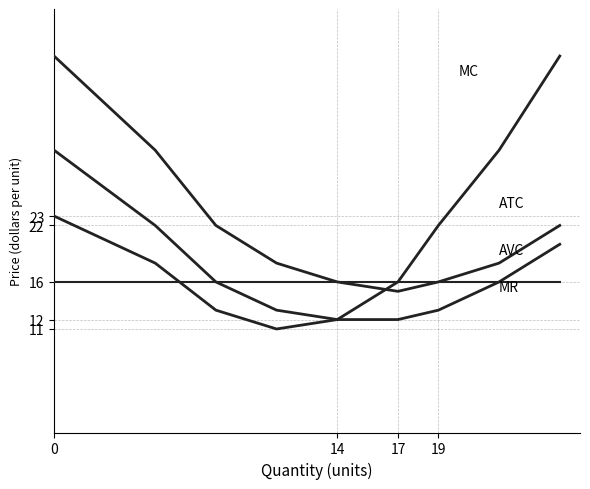

Does the chart display data point markers on the line(s)?

No